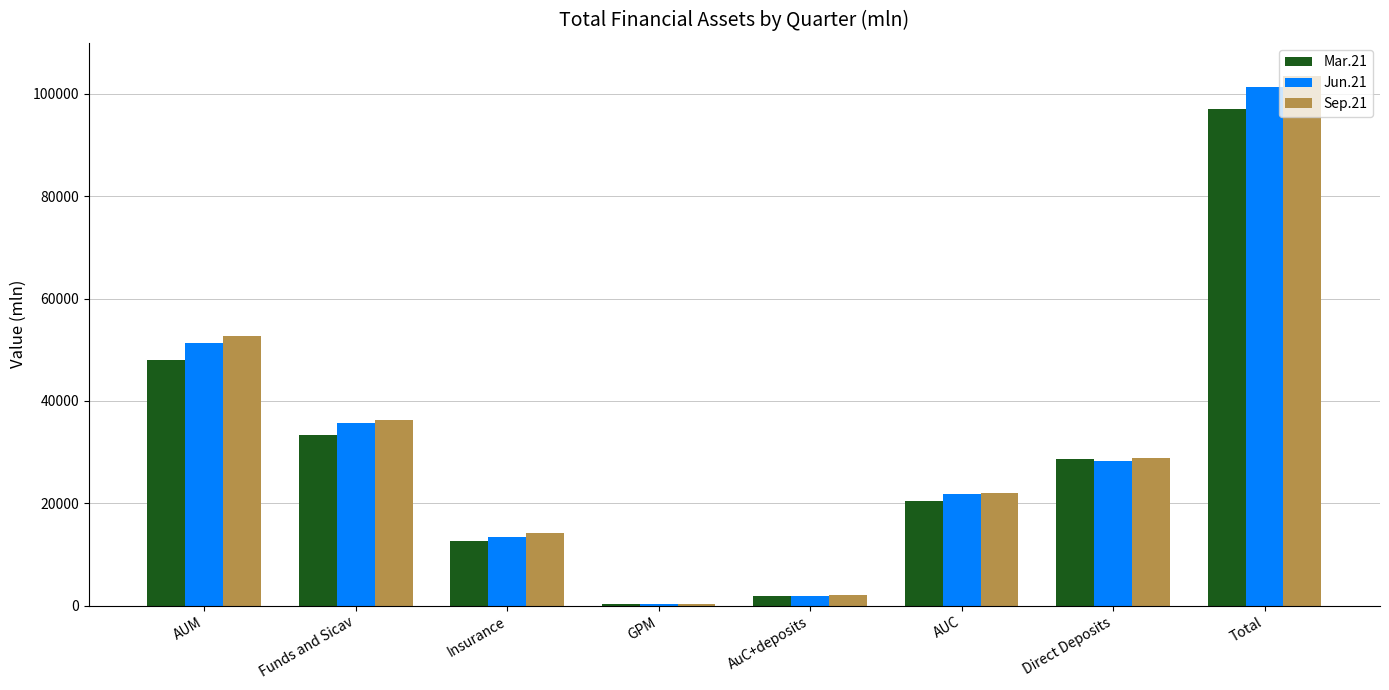

At which label does Mar.21 reach its peak?

Total